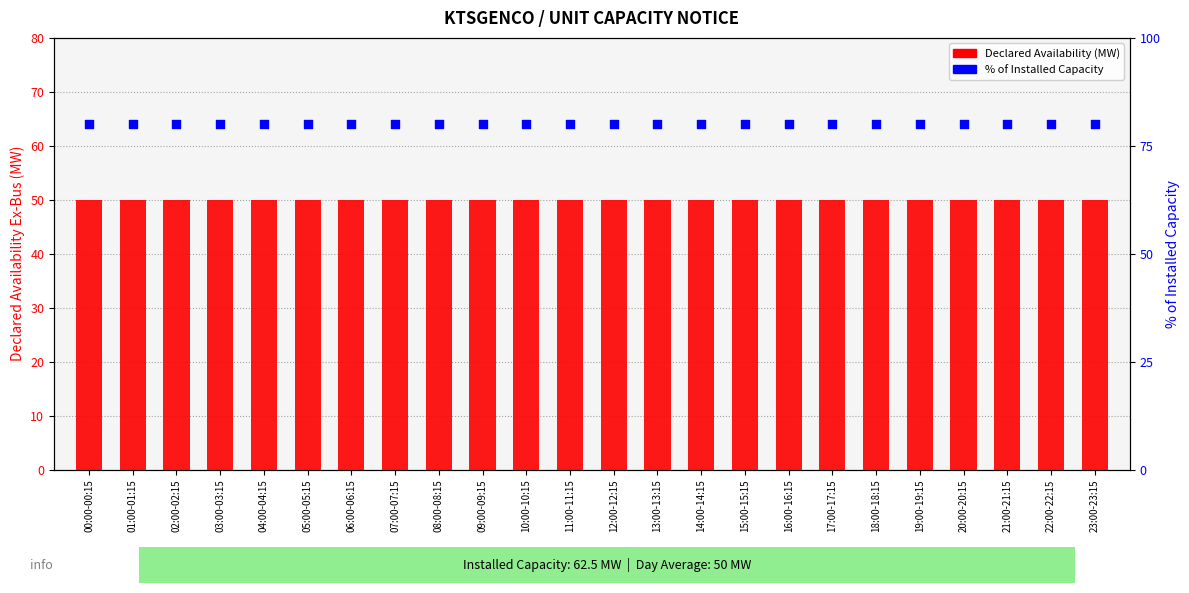

What is the total value across all series at 00:00-00:15?

130